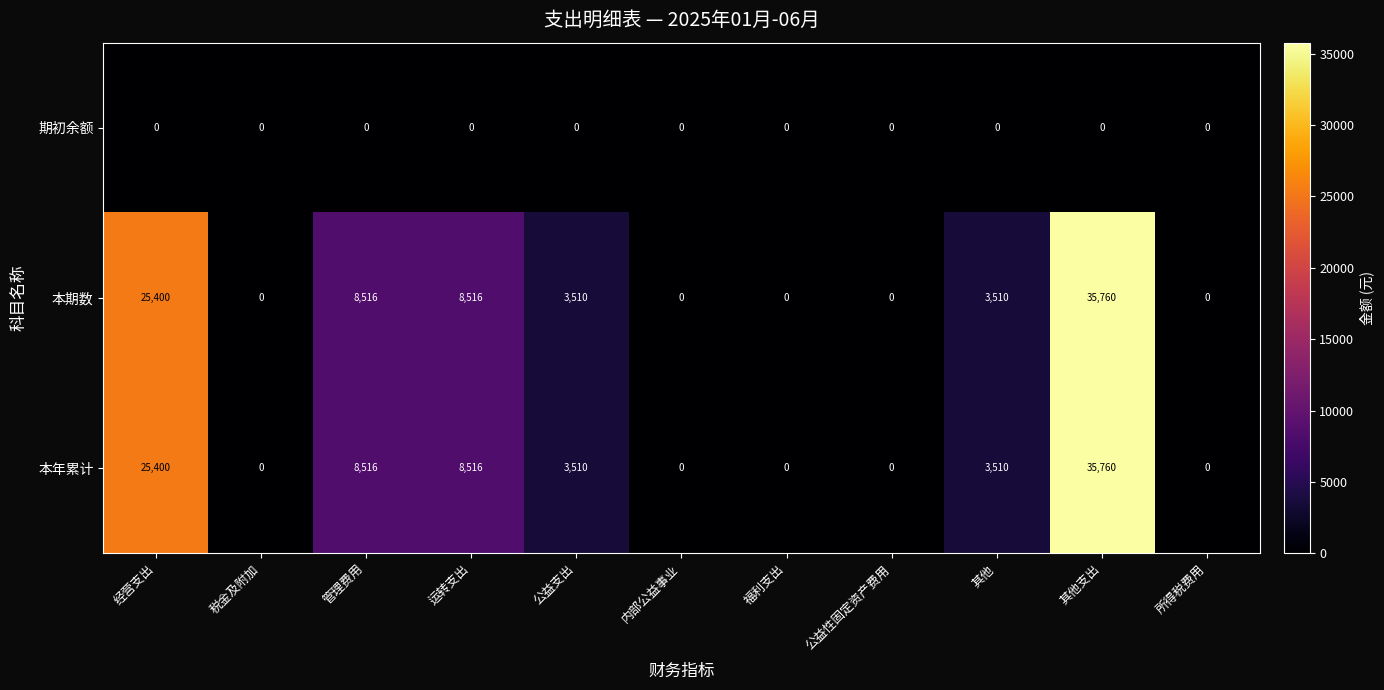

Which category has the highest value across all series?

其他支出